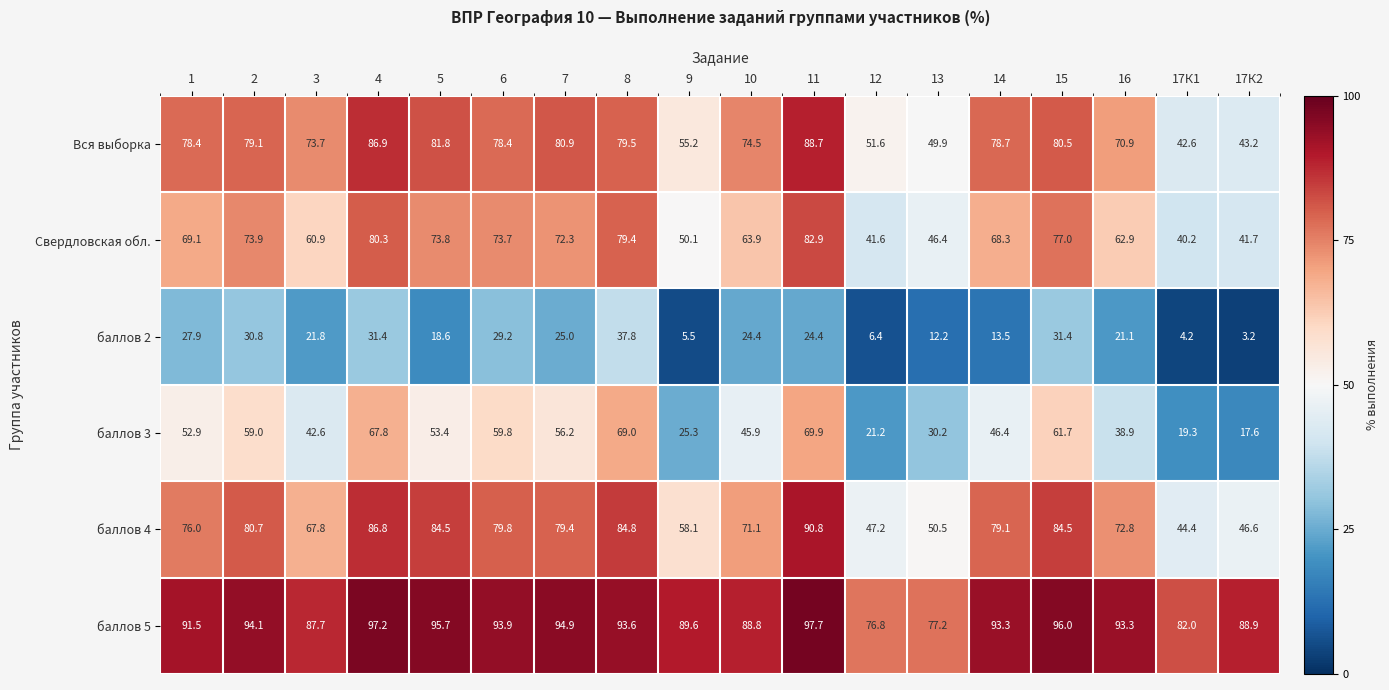

What is the difference between the highest and lowest values at 2?

63.3